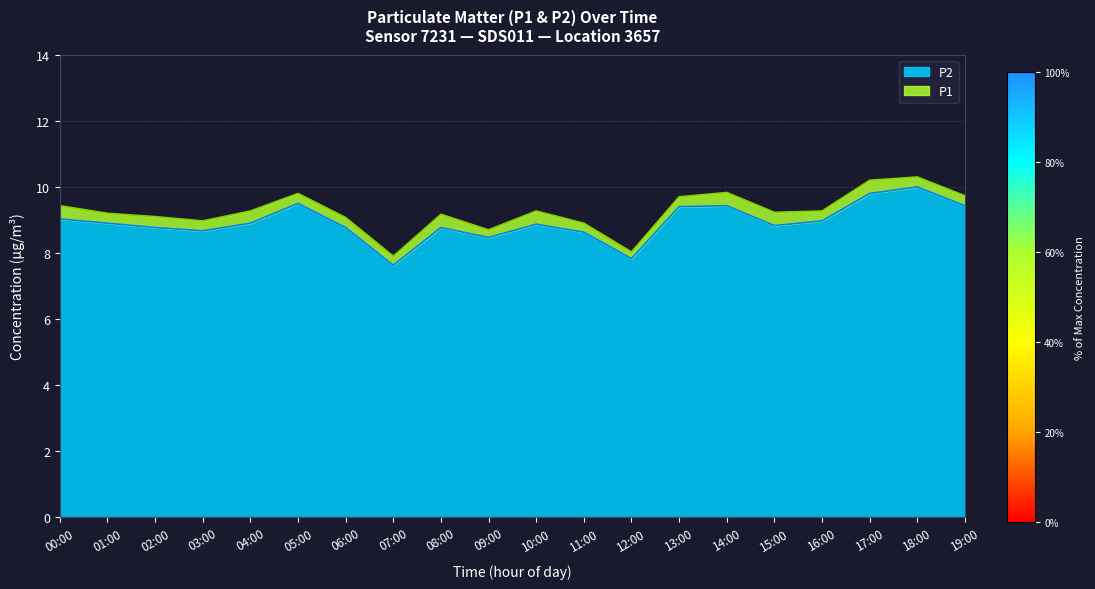

What is the average value of the P2 series?

8.9